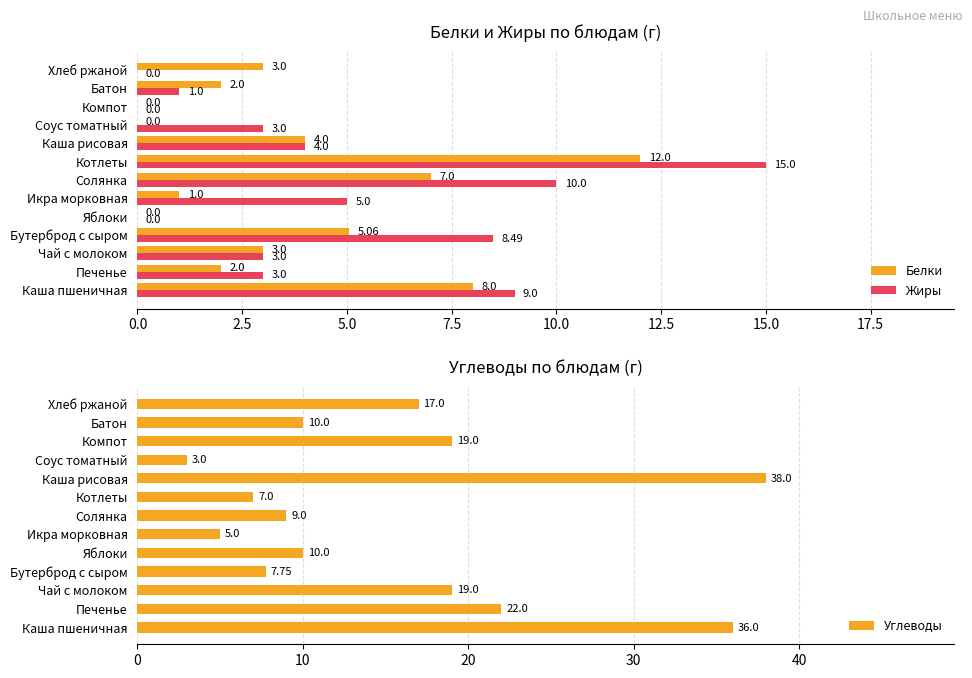

What is the difference between the second highest and second lowest values in the Белки series?

8.0